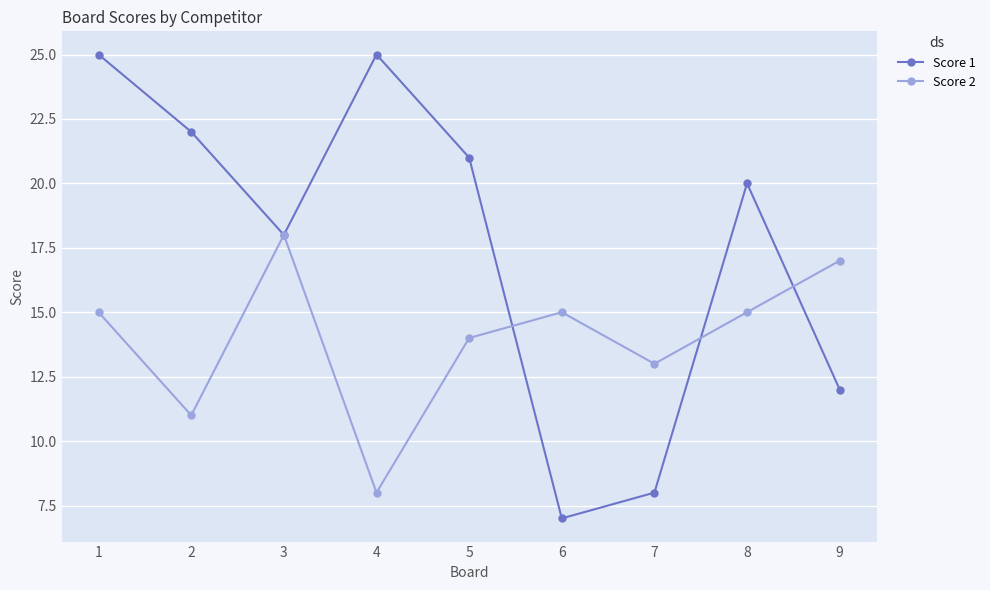

List the series in order of their overall mean, highest first.

Score 1, Score 2